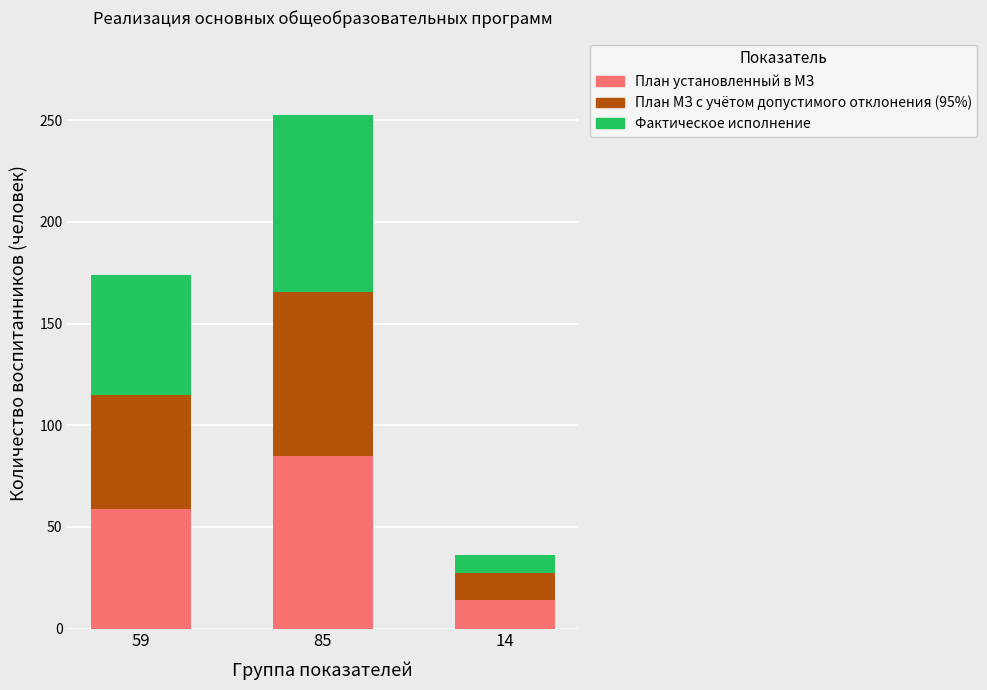

What is the sum of all План установленный в МЗ values?

158.0